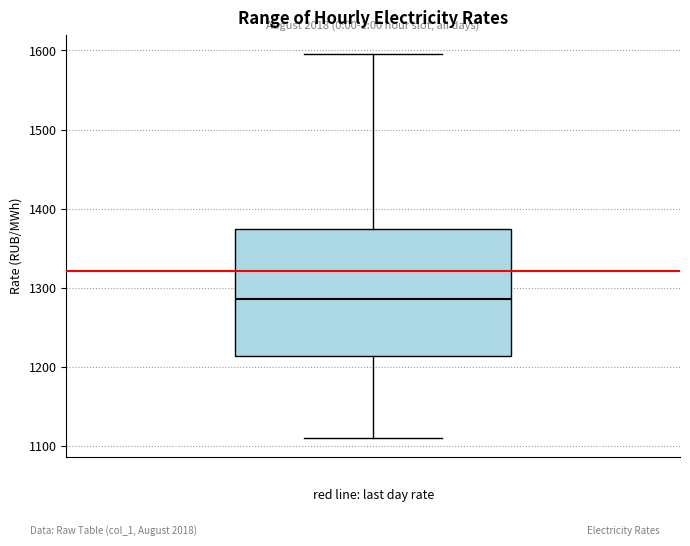

Transcribe this box plot: give where the median line is, the range the box spans, and where the two whiskers end, as read against the y-axis. The values are not printed on the chart, so give them approximately, as read against the axis.

median 1290, box 1210 to 1370, whiskers 1110 to 1600